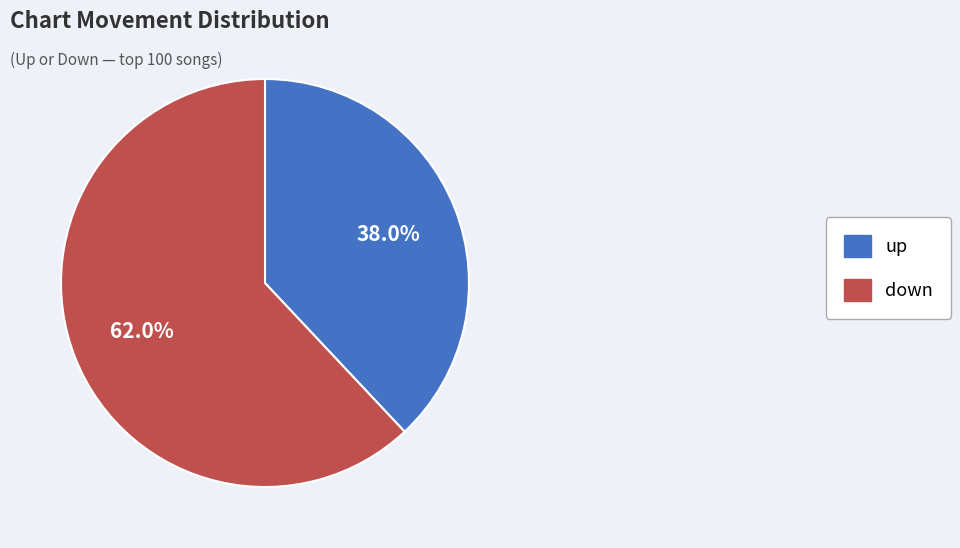

What is the ratio of the value at down to the value at up?

1.6